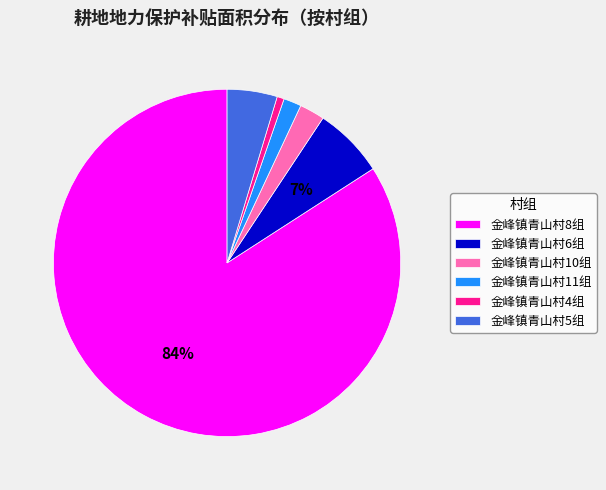

What is the largest slice in the pie chart?

金峰镇青山村8组